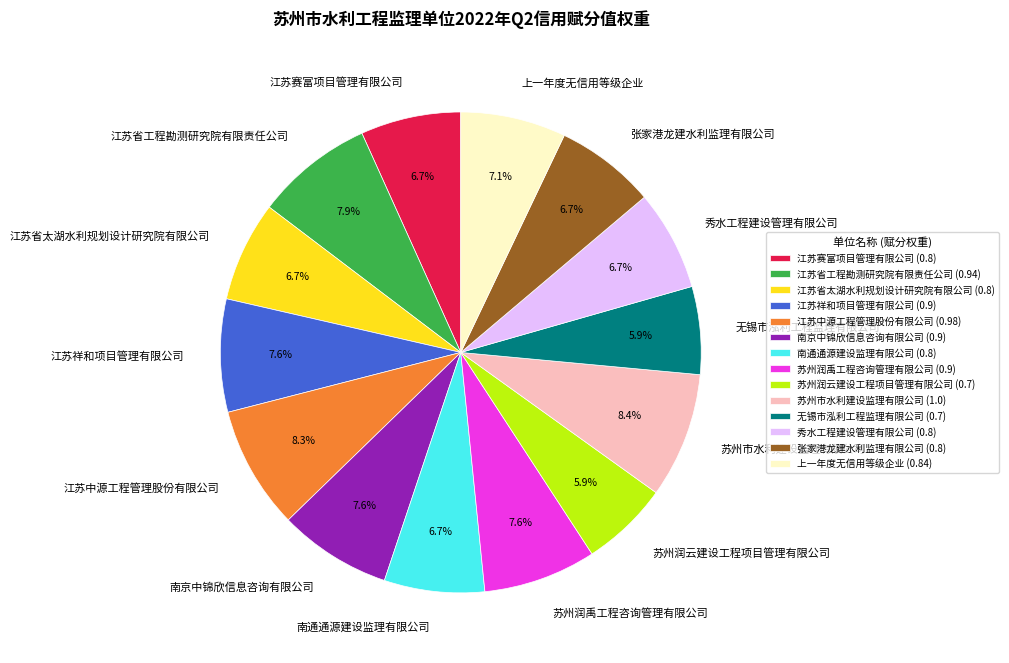

How many slices are in this pie chart?

14